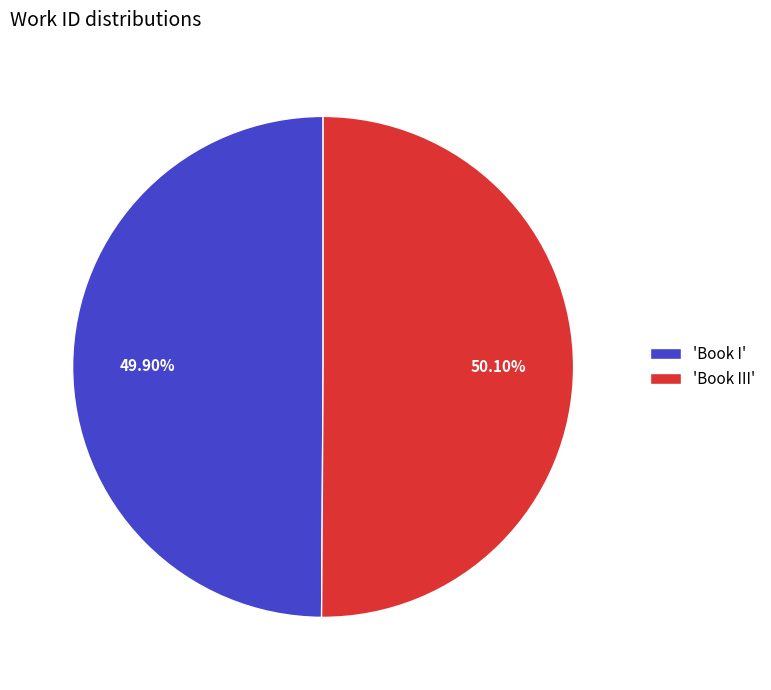

To the nearest percent, what is the average slice percentage?

50%